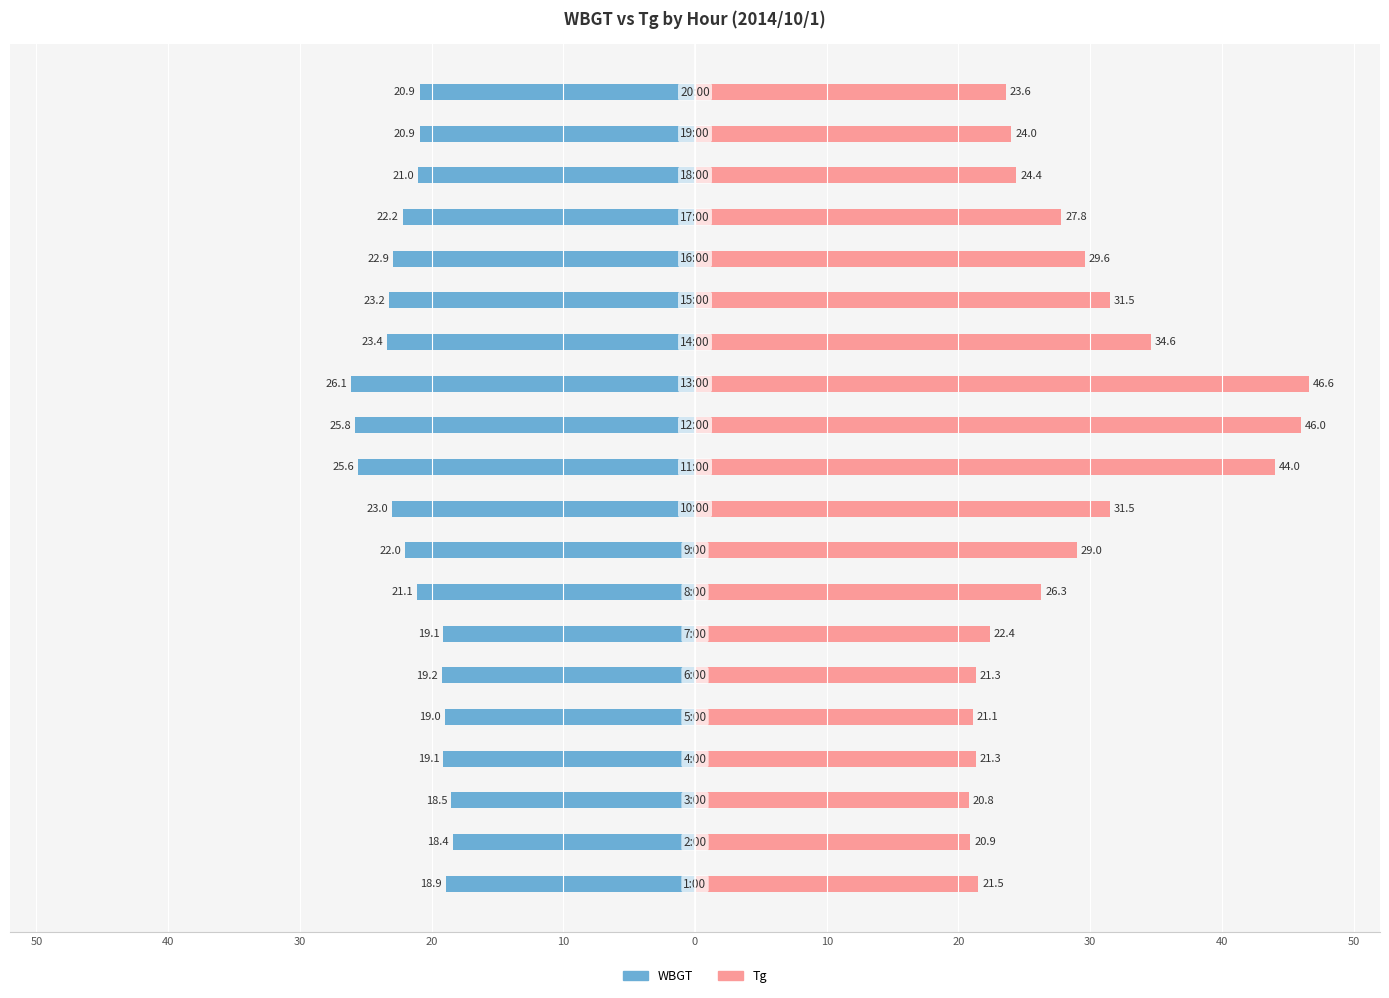

How many values in the WBGT series exceed -21?

9